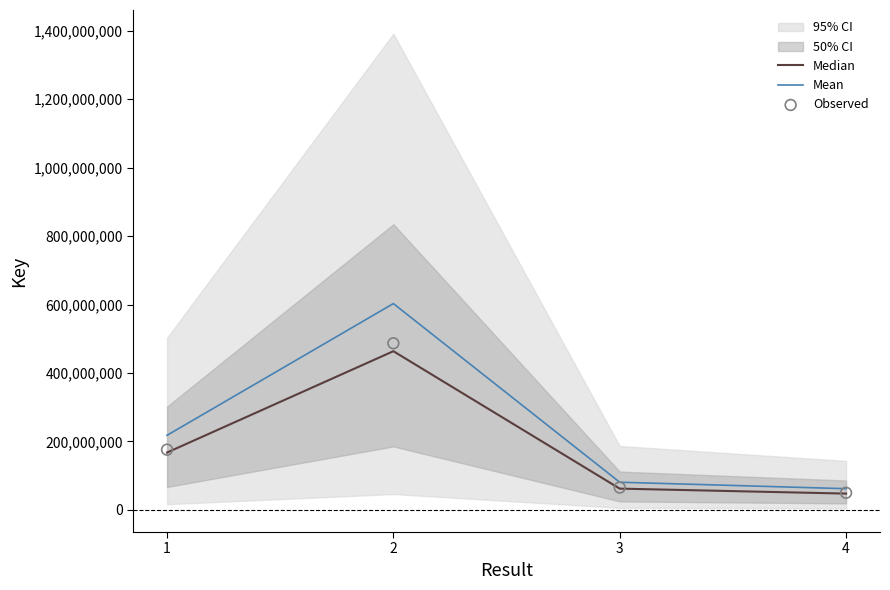

Is the value of Mean at 1 greater than the value of Median at 2?

No